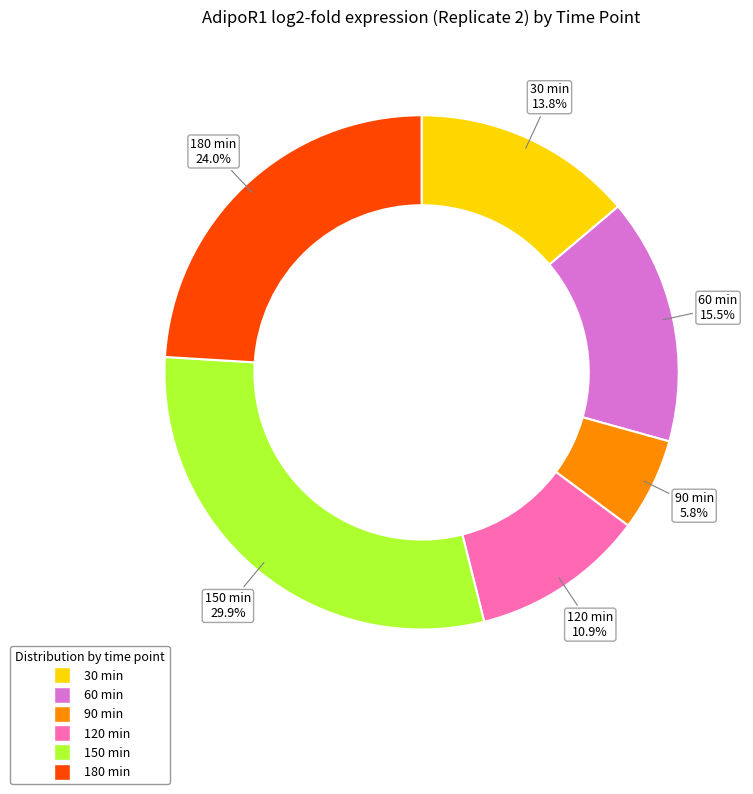

Does any single category account for the majority?

No